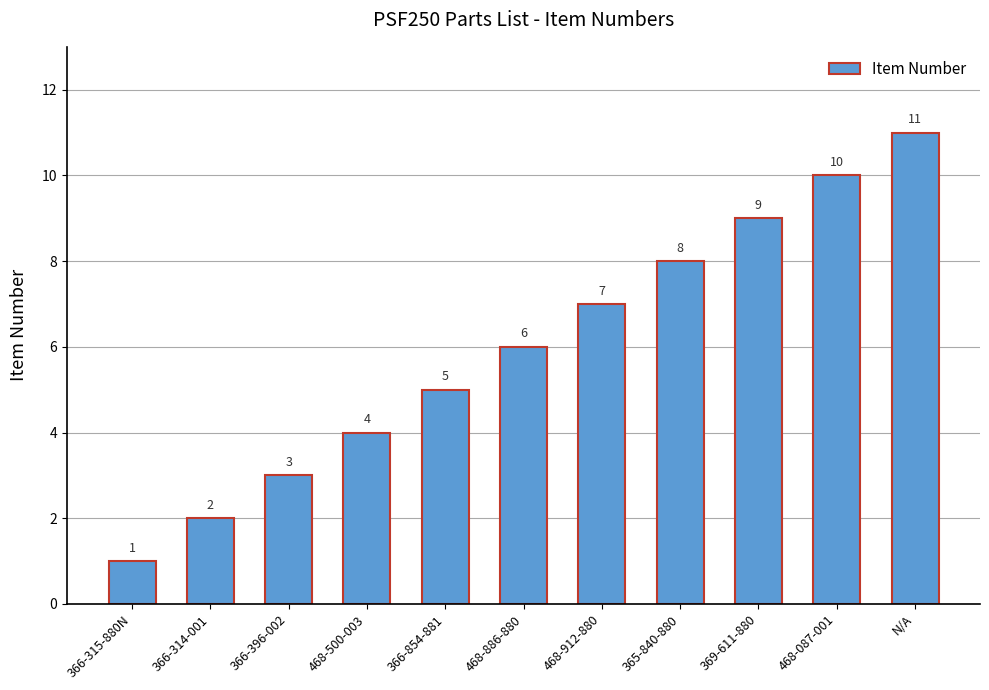

At which label is the value closest to 6?

468-886-880